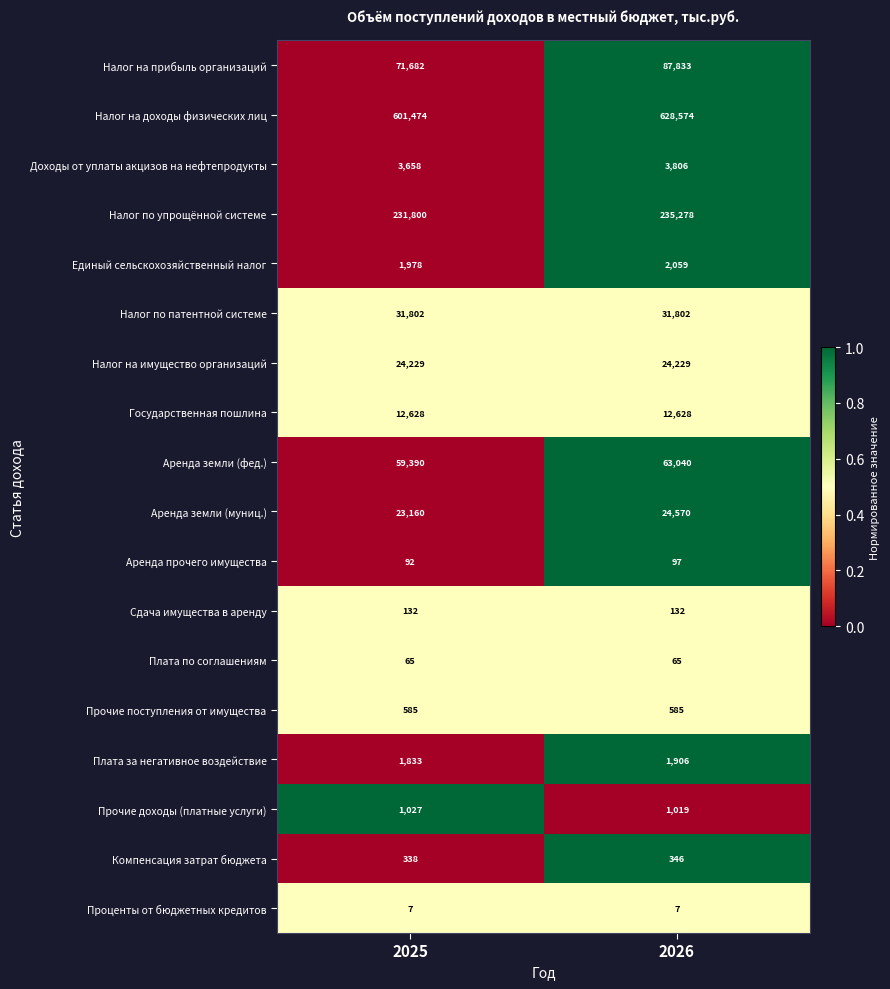

What is the difference between the Налог на доходы физических лиц values at 2025 and 2026?

27100